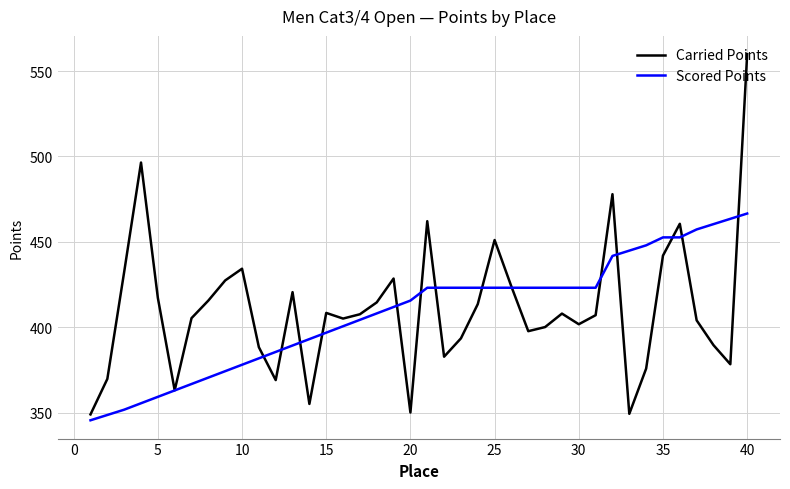

Which series has the largest range (max minus min)?

Carried Points